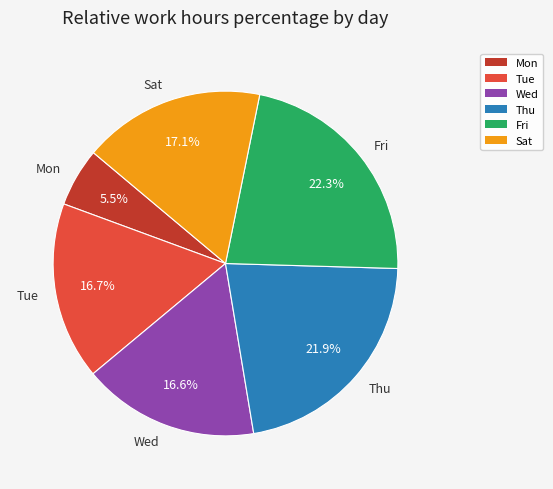

Between Sat and Wed, which is larger?

Sat